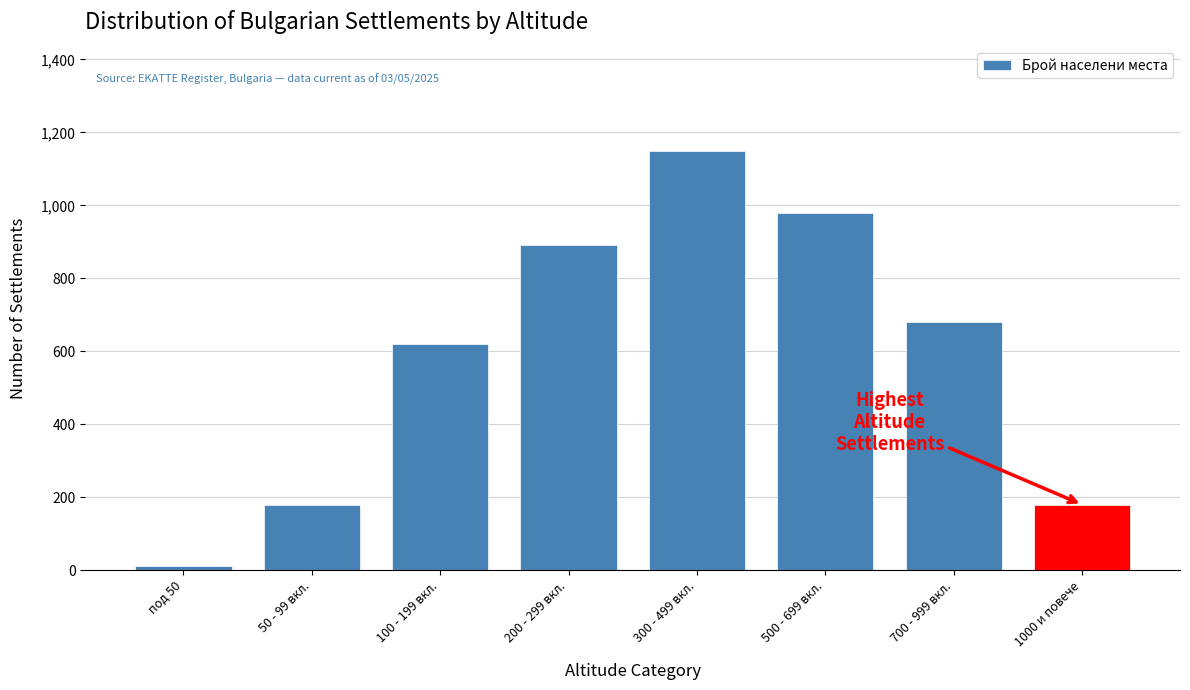

Reading left to right, transcribe all the data shown in this chart.

под 50=12	50 - 99 вкл.=180	100 - 199 вкл.=620	200 - 299 вкл.=890	300 - 499 вкл.=1150	500 - 699 вкл.=980	700 - 999 вкл.=680	1000 и повече=180